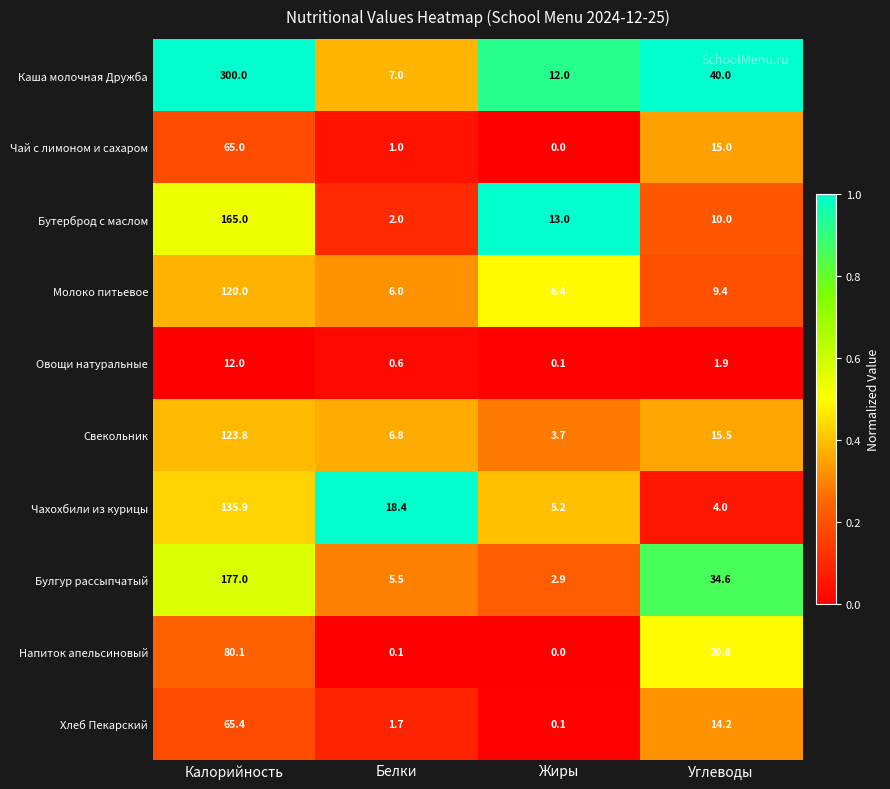

Which series has the widest spread of values?

Каша молочная Дружба